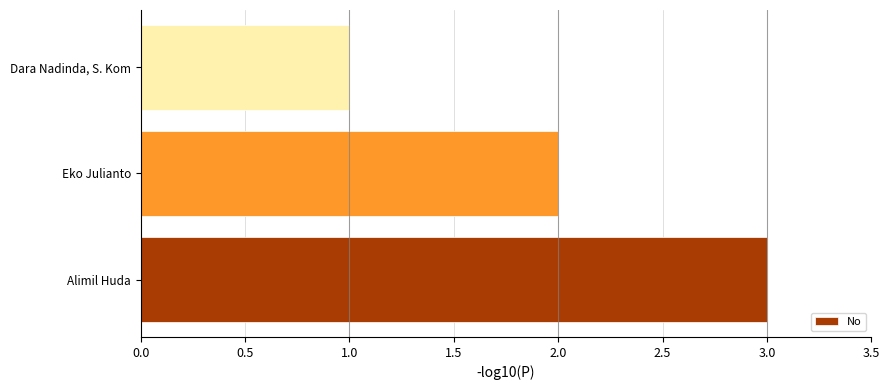

Reading bottom to top, extract all data points from this chart.

Alimil Huda=3	Eko Julianto=2	Dara Nadinda, S. Kom=1